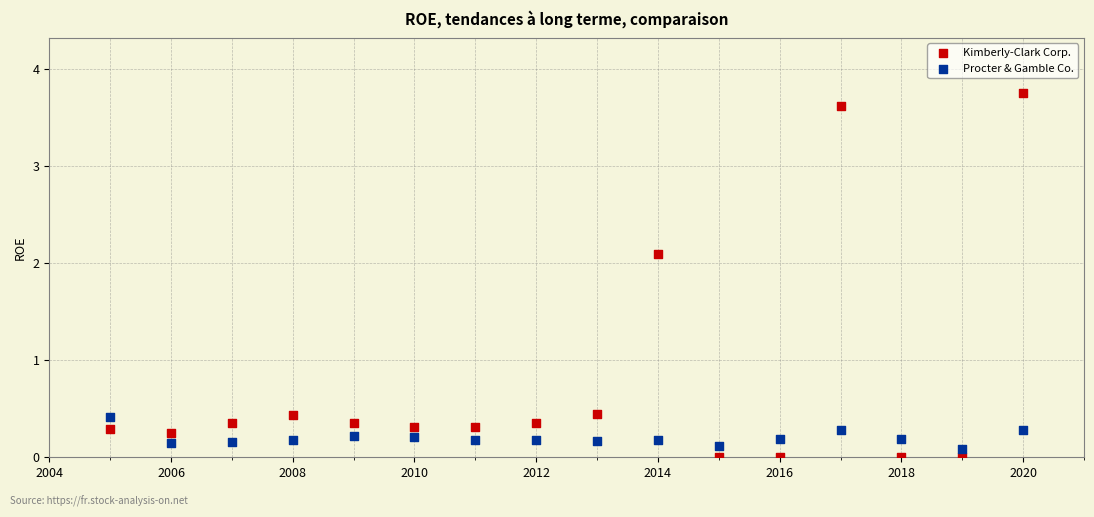

Which series has the widest spread of Y values?

Kimberly-Clark Corp.